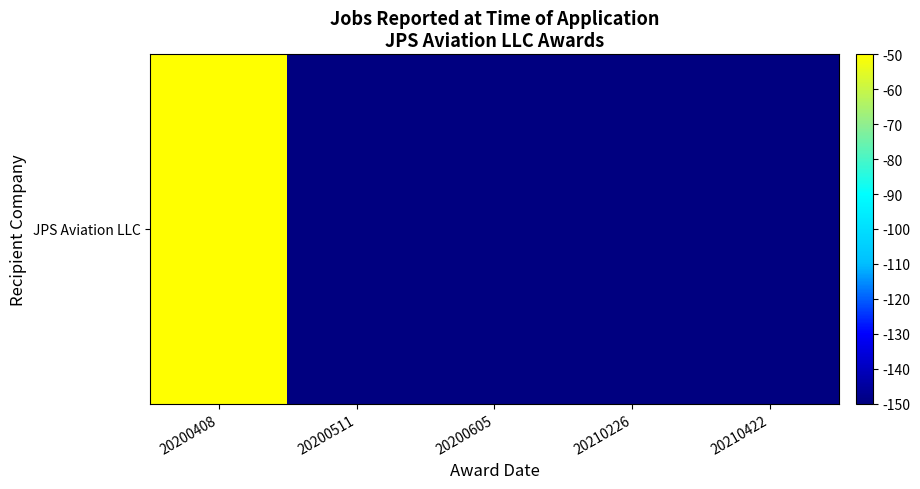

True or false: the data shows -40 at 20200605.

False